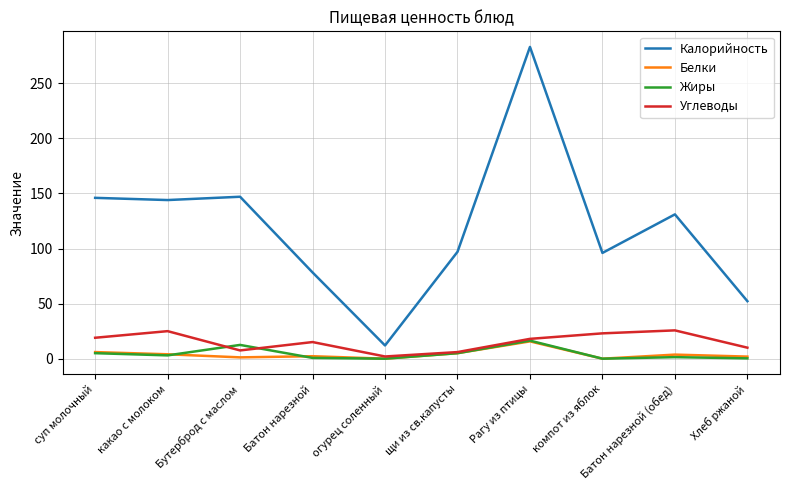

In Жиры, how many points are lower than both neighbors (excluding endpoints)?

3